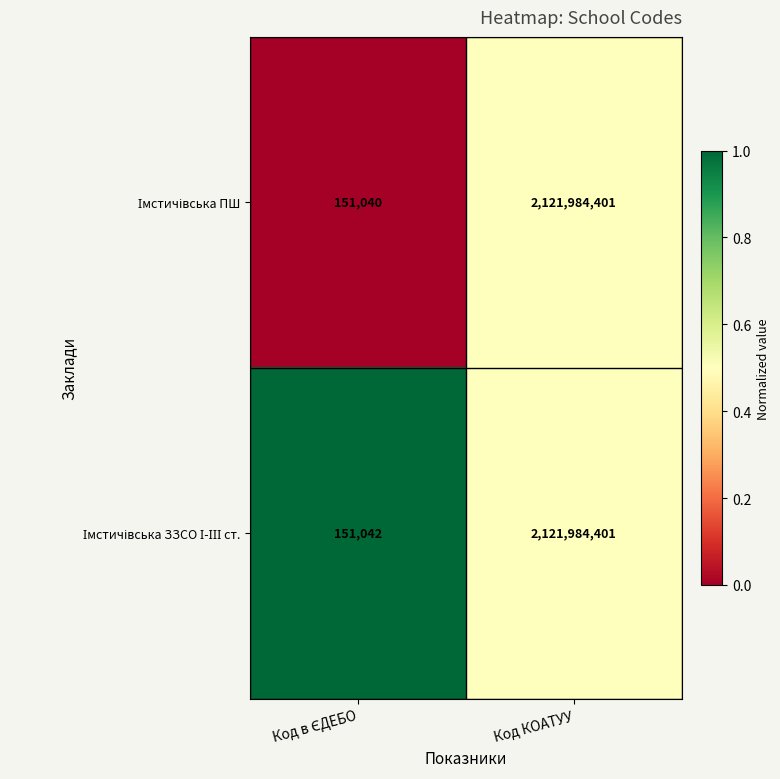

At which category does the chart reach its peak across all series?

Код КОАТУУ